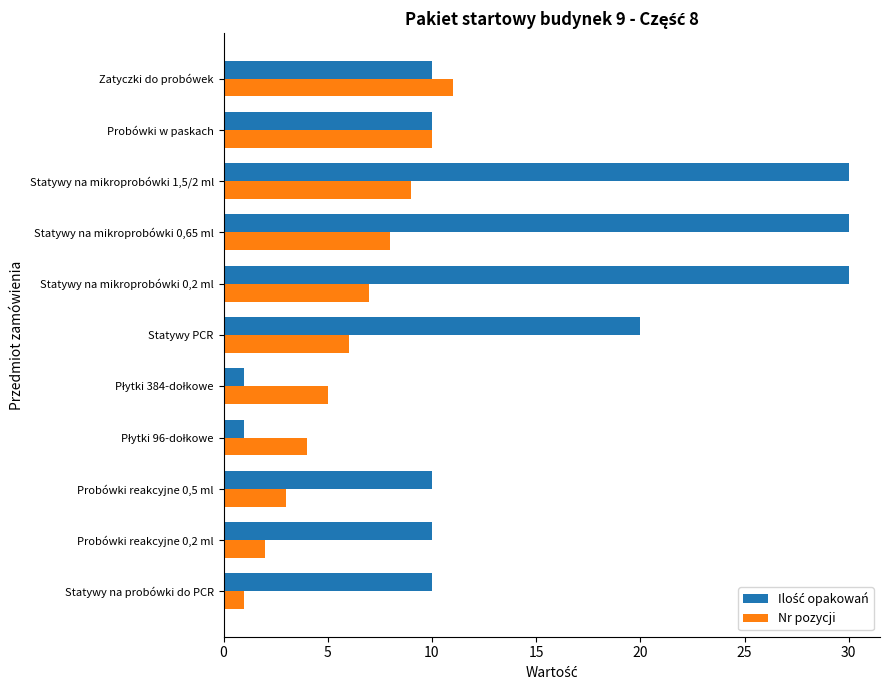

What is the average value of the Nr pozycji series?

6